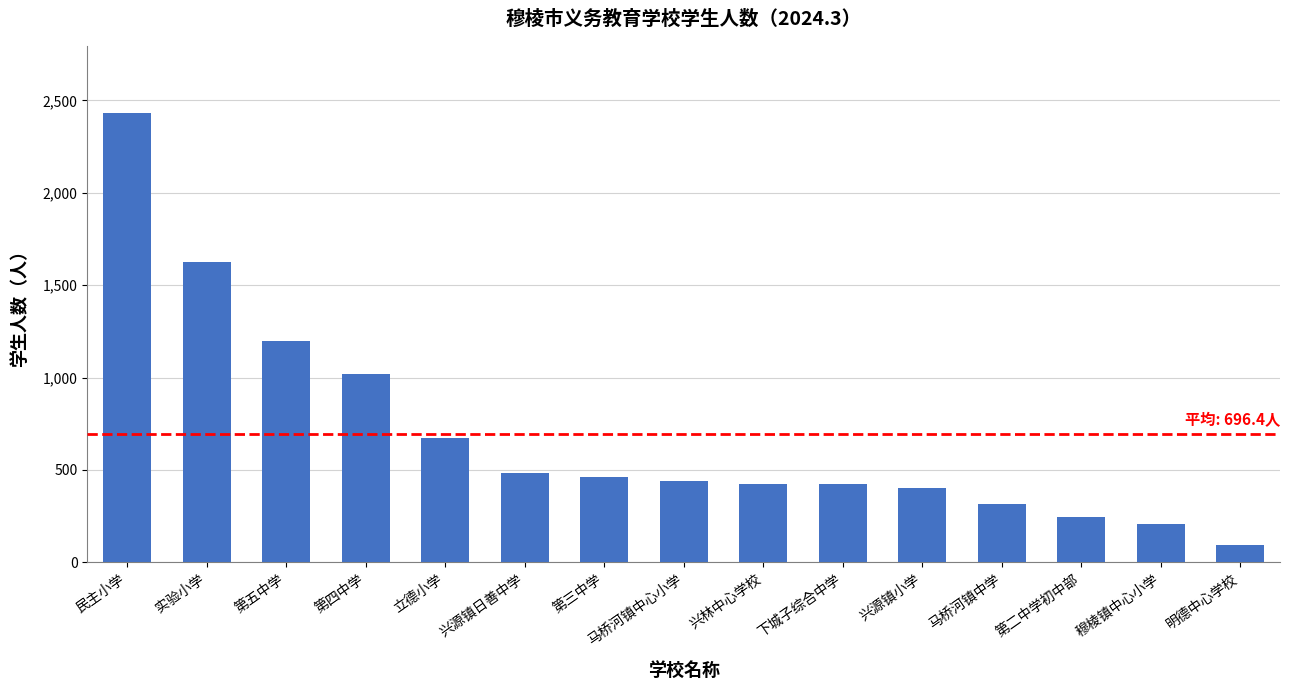

What is the label of the 4th bar from the left?

第四中学